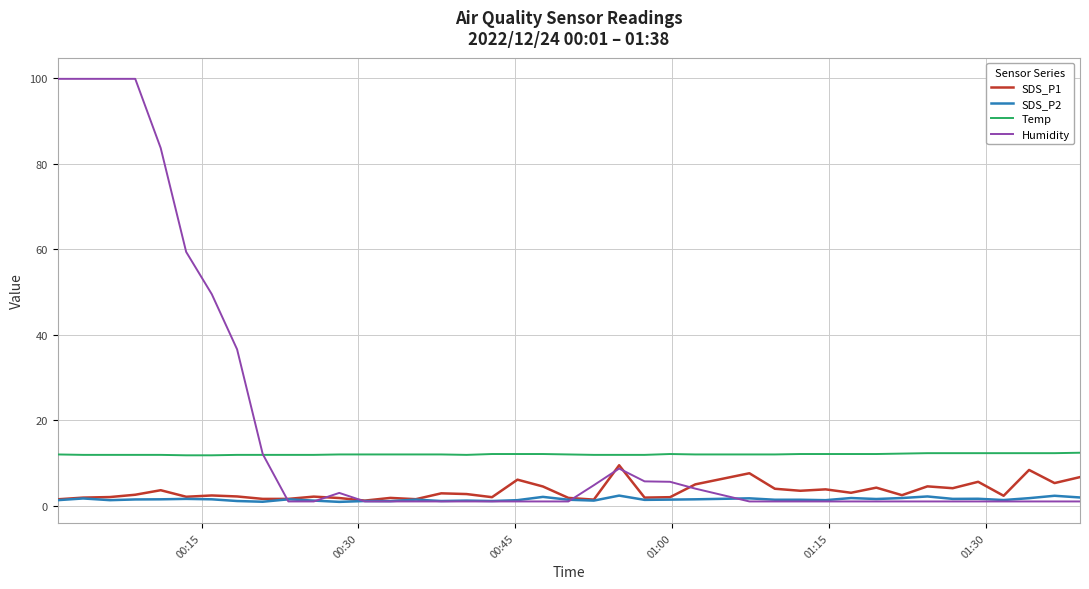

Which series has the largest total across all categories?

Humidity